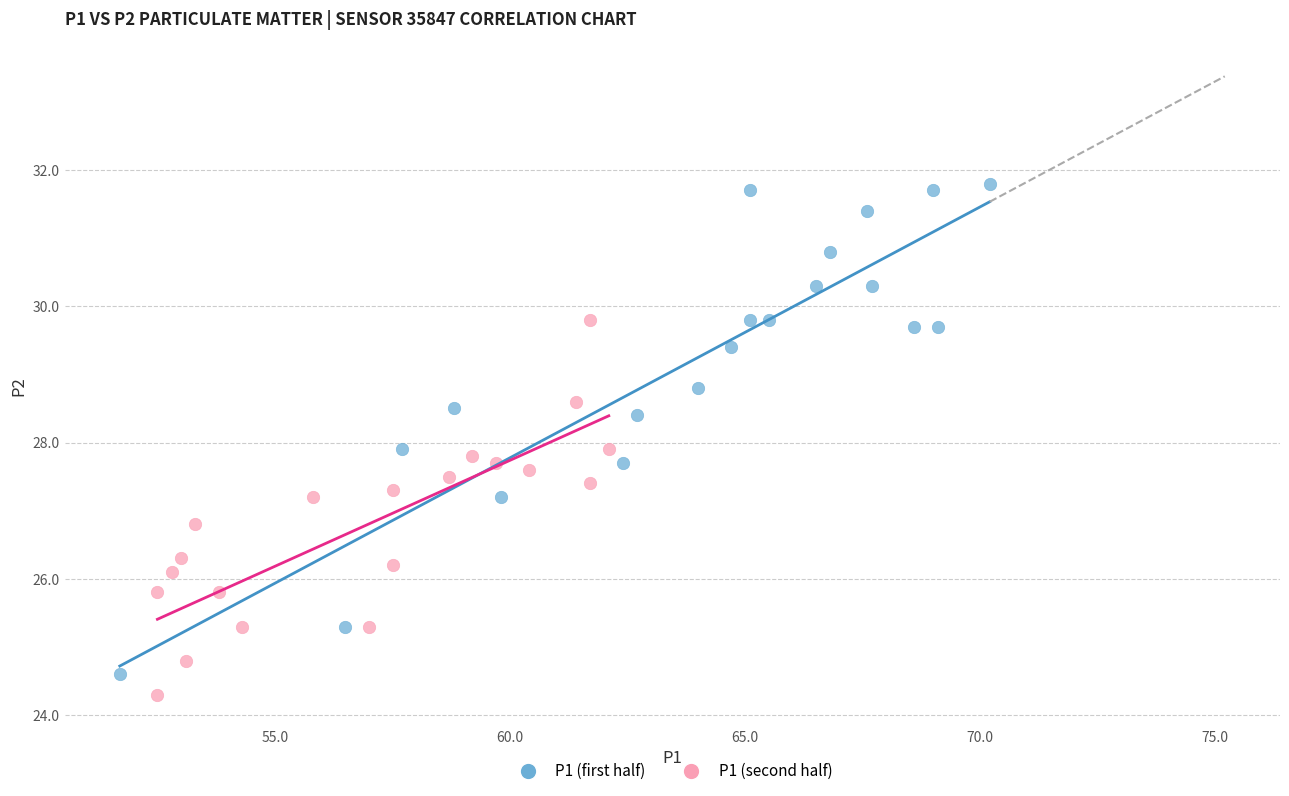

Which series has the widest spread of Y values?

P1 (first half)